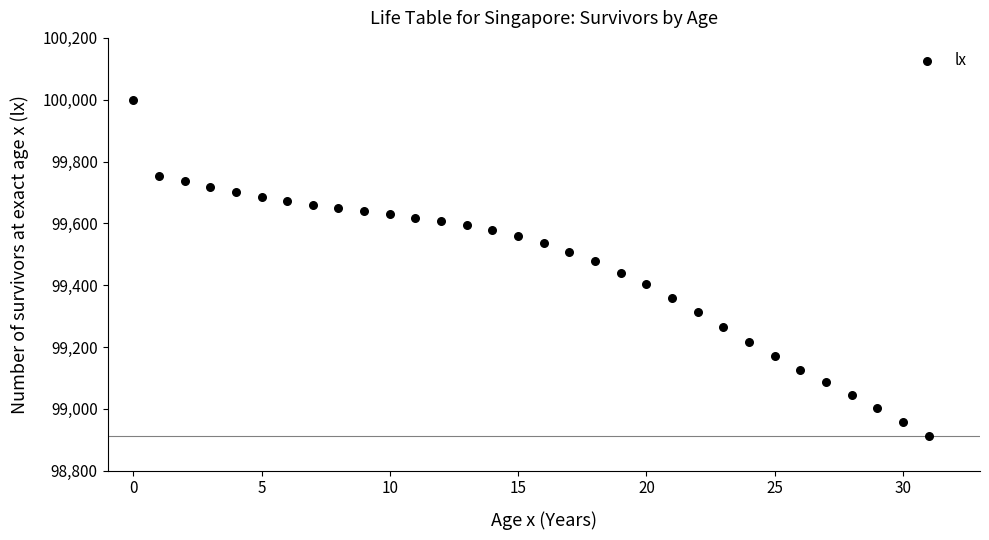

What is the range of Y values (max minus min)?

1087